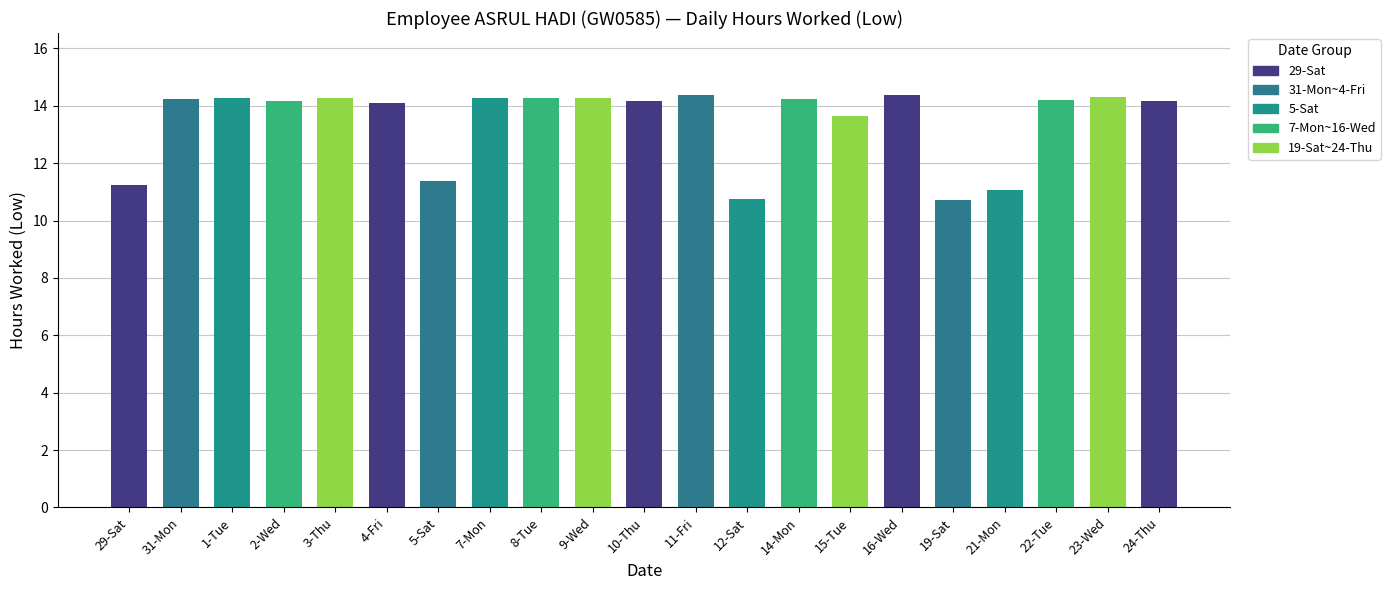

Approximately how many times larger is the value at 9-Wed compared to 23-Wed?

1.0